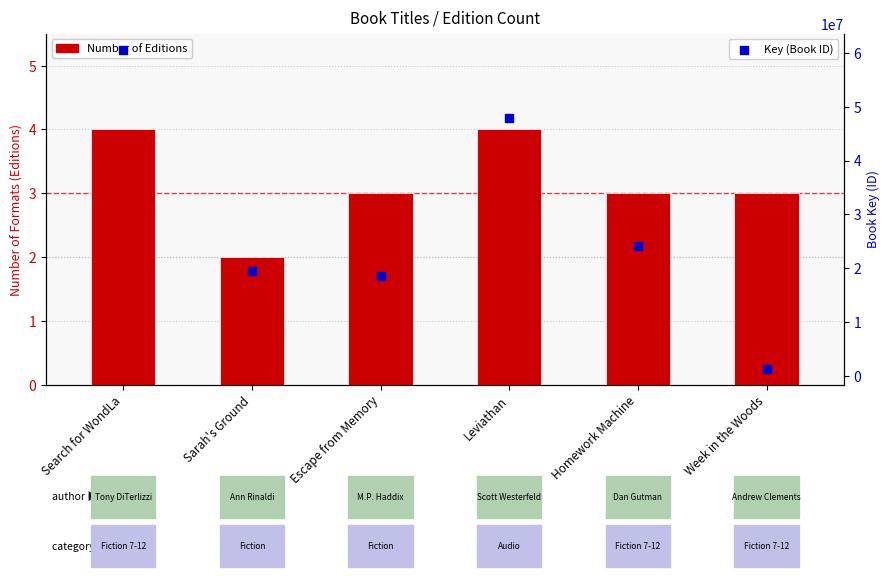

What is the total value across all series at Search for WondLa?

60567891